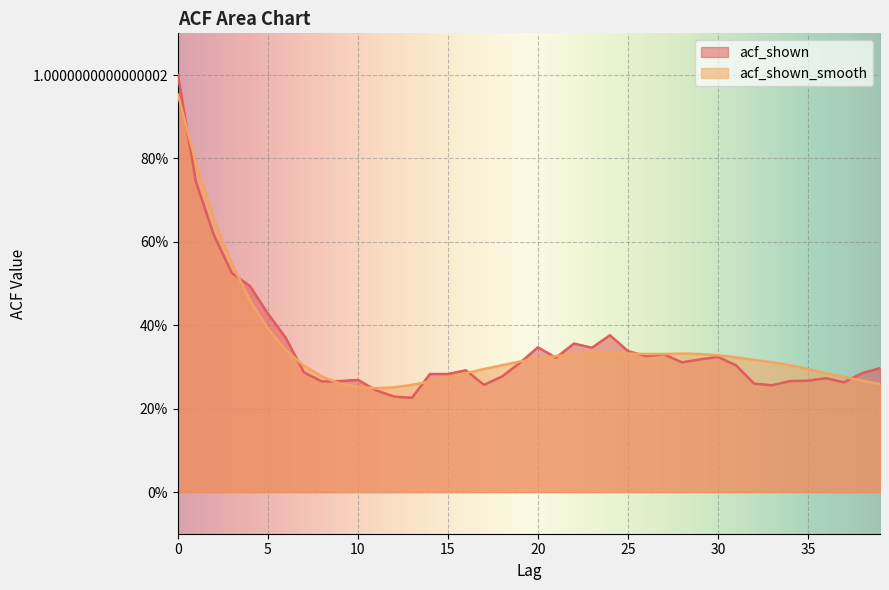

At which category does acf_shown reach its first local valley?

8